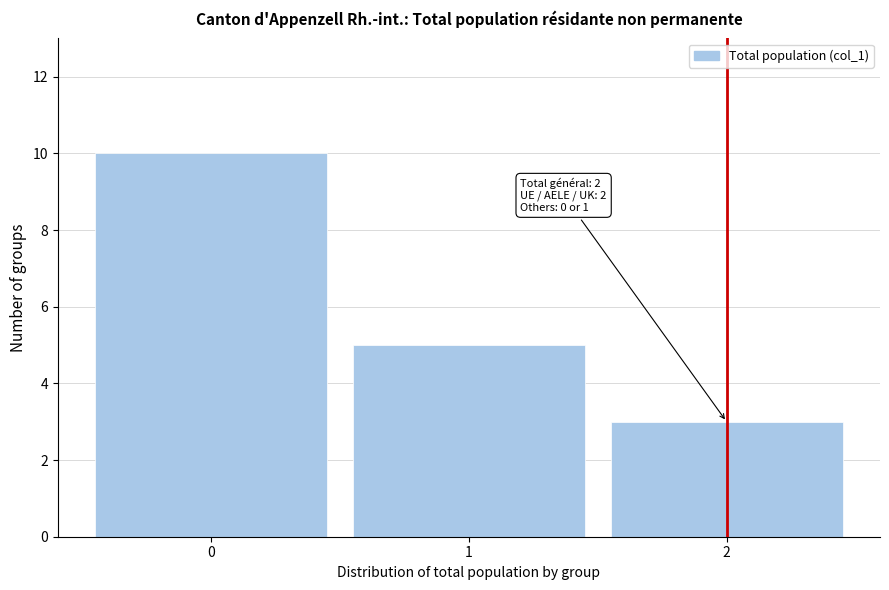

Over which range of the x-axis is the bar tallest?

-0.5 to 0.5